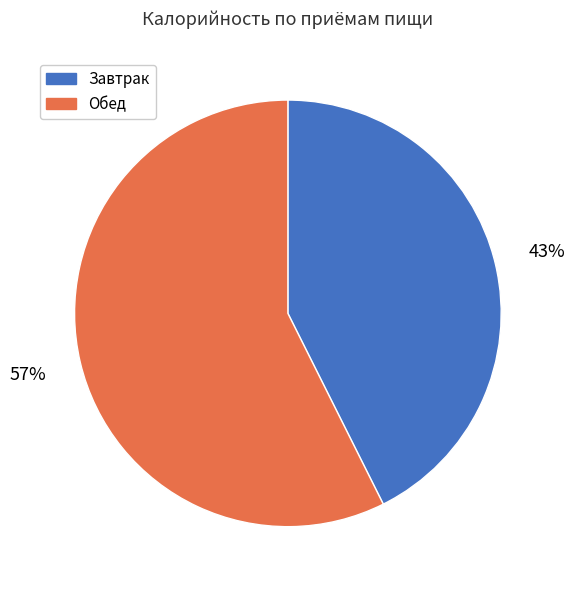

Combined, do Обед and Завтрак account for over 50%?

Yes